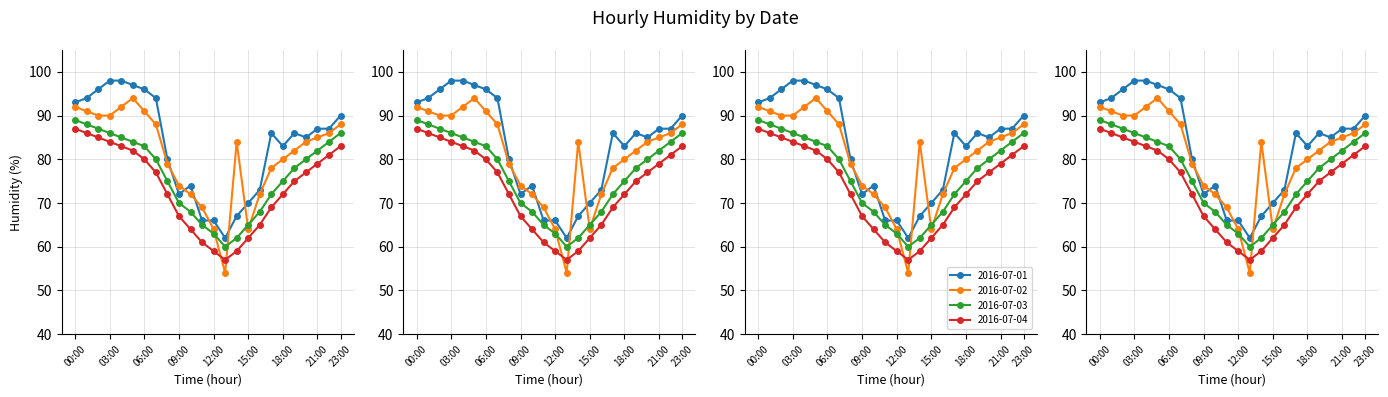

What is the lowest value of the 2016-07-03 series?

60